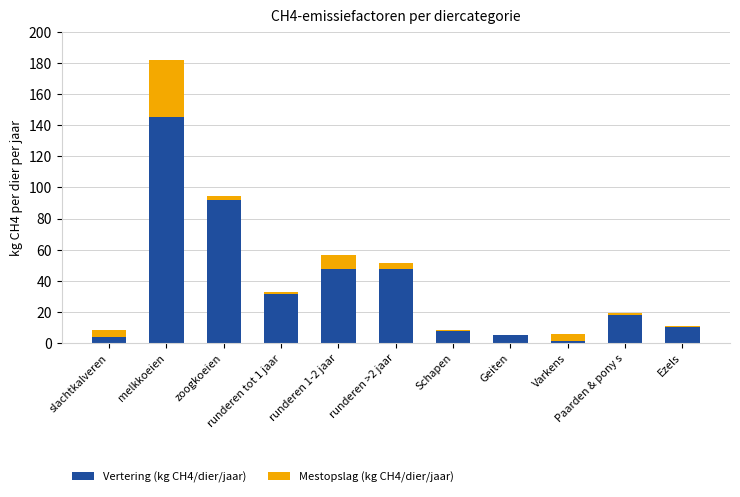

What is the maximum value for Vertering (kg CH4/dier/jaar)?

145.2